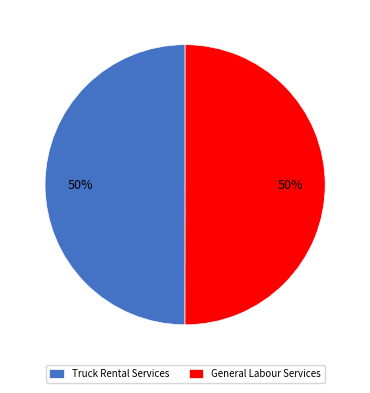

Is it true that Truck Rental Services is 50% of the pie?

True